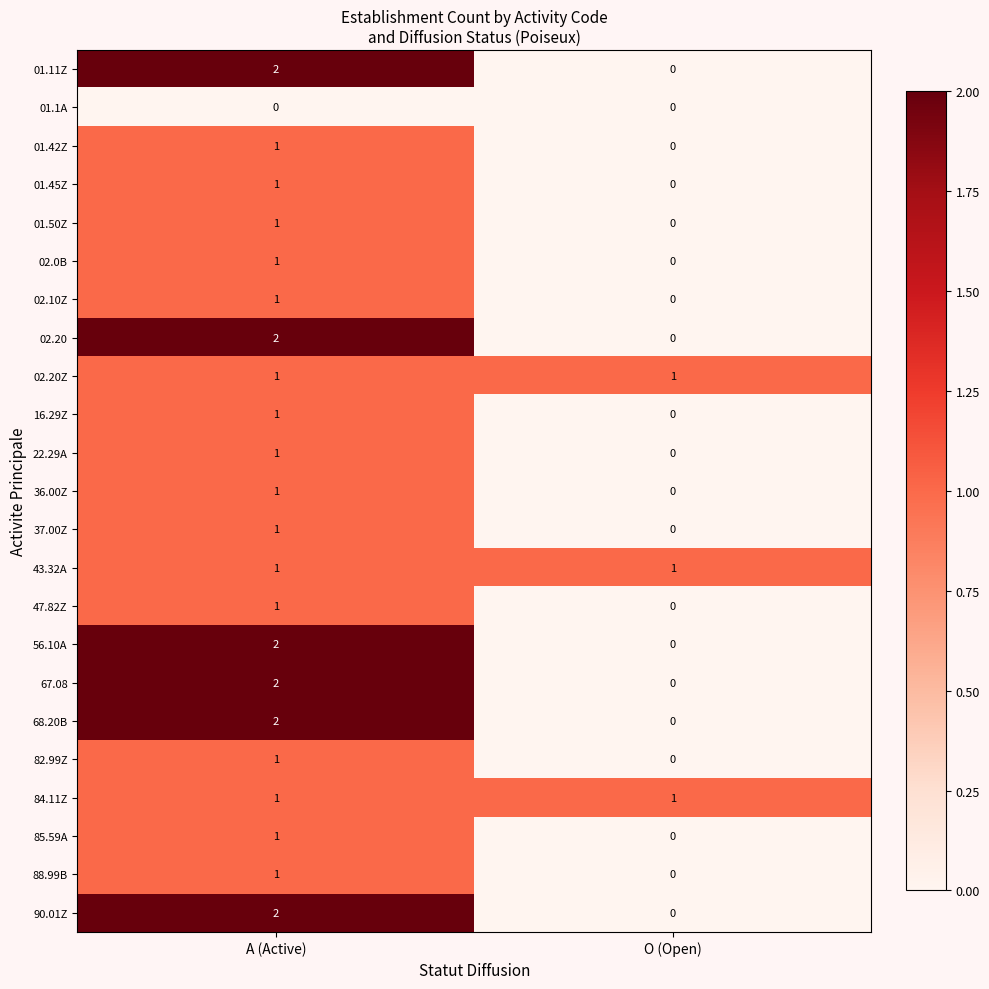

Rank the categories by 85.59A value from highest to lowest.

A (Active), O (Open)